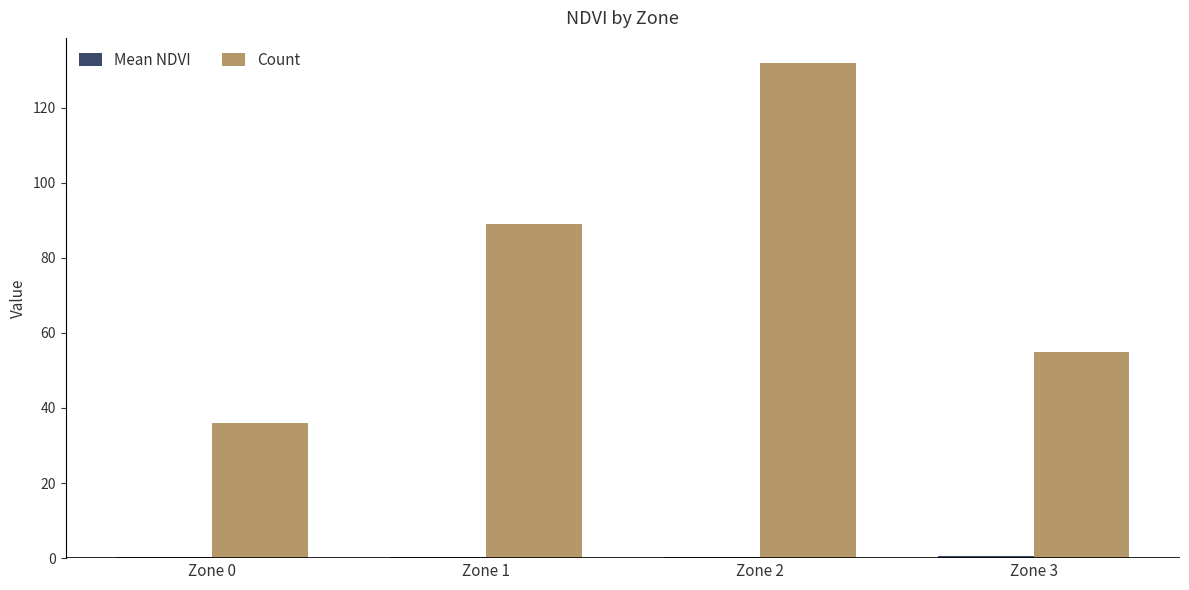

The value of Count at Zone 3 is 55.0. True or false?

True